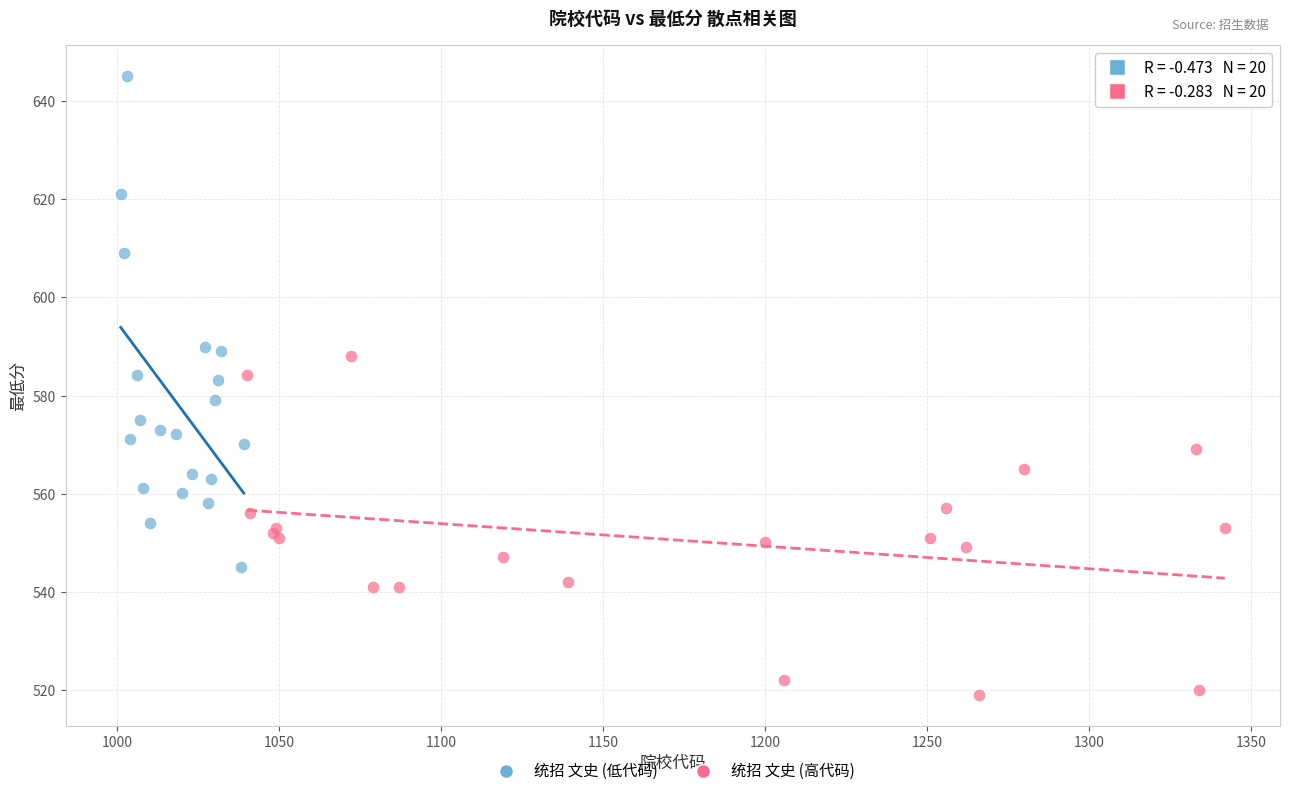

Which series has the widest spread of Y values?

统招 文史 (低代码)